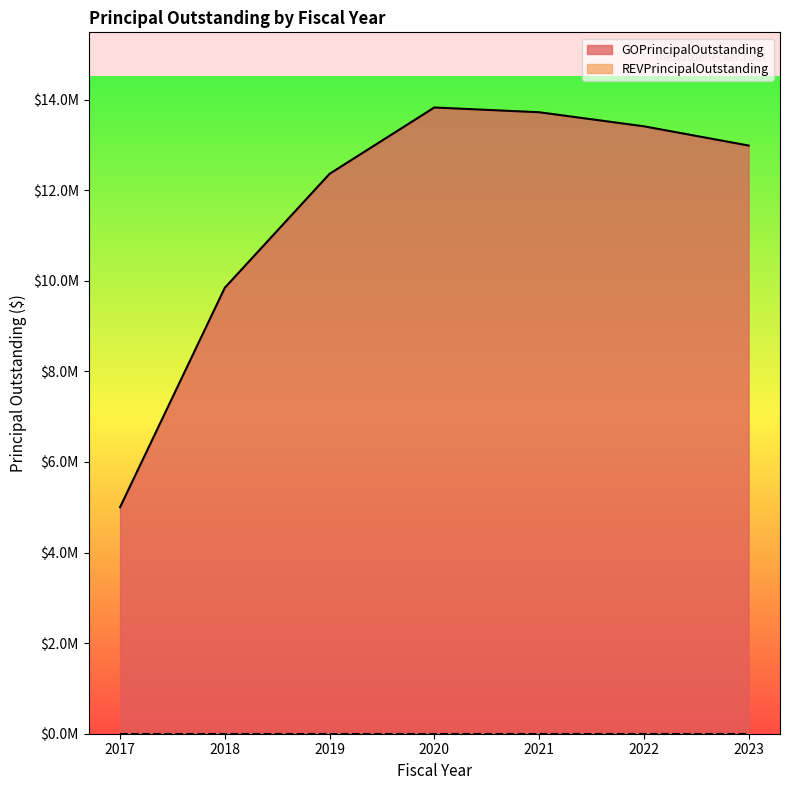

Count the number of values greater than 12985000.

3